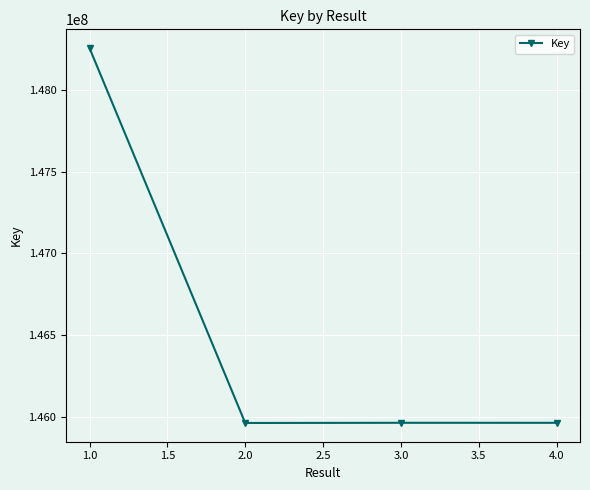

Is it true that the value at 3.0 is 73850178?

False